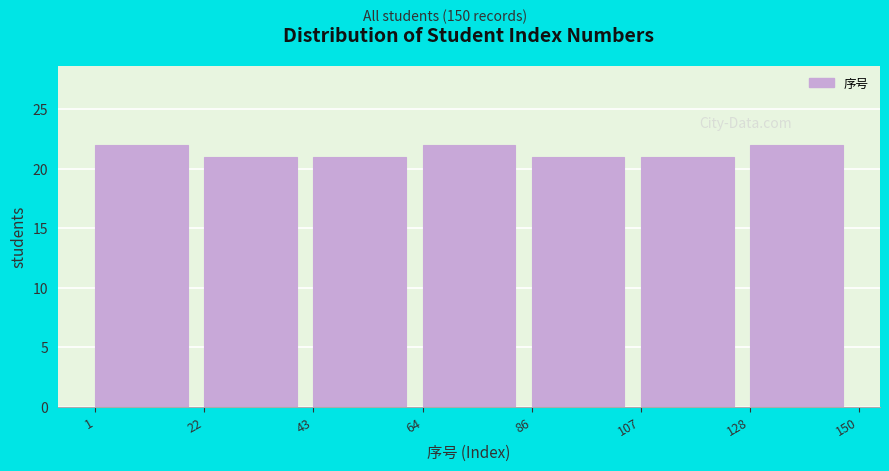

Reading left to right, transcribe this chart: for each bar, give the range it covers on the x-axis and its height. The values are not printed on the chart, so give them approximately, as read against the axis.

1 to 22: 22
22 to 43: 21
43 to 64: 21
64 to 86: 22
86 to 107: 21
107 to 128: 21
128 to 150: 22